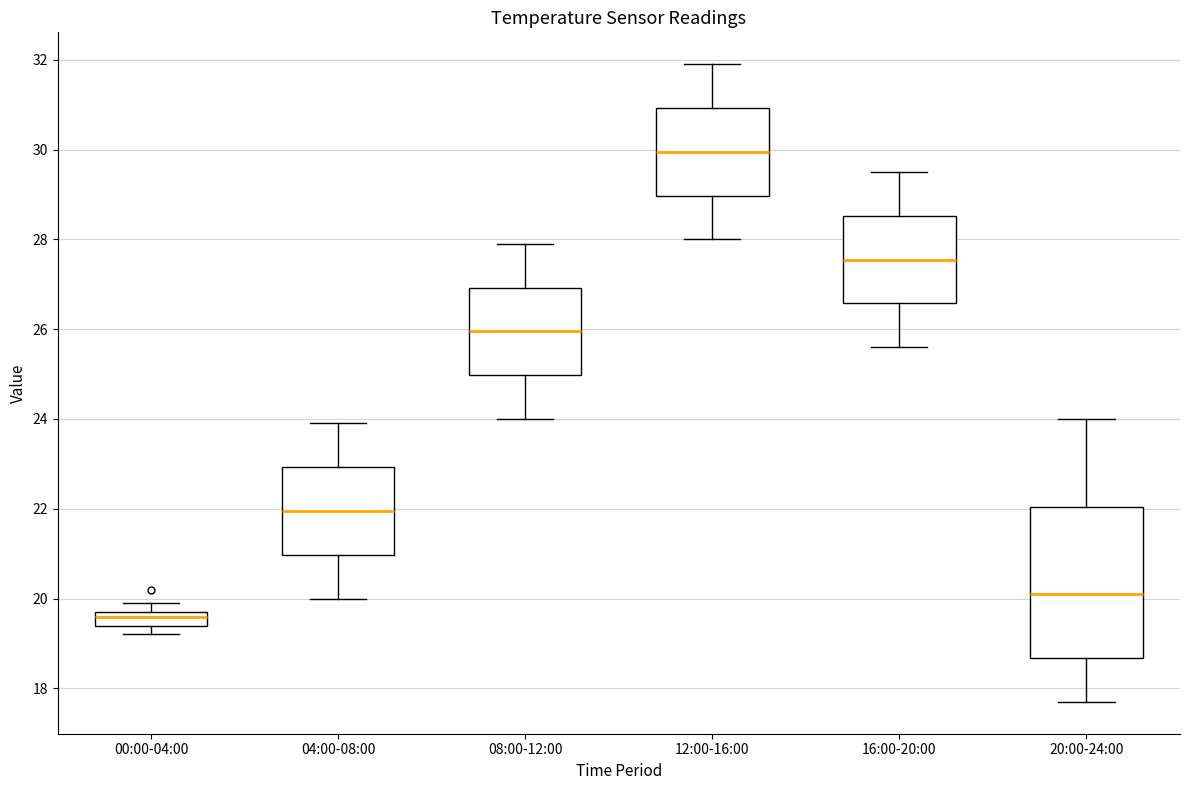

Which box's median line is the highest?

12:00-16:00